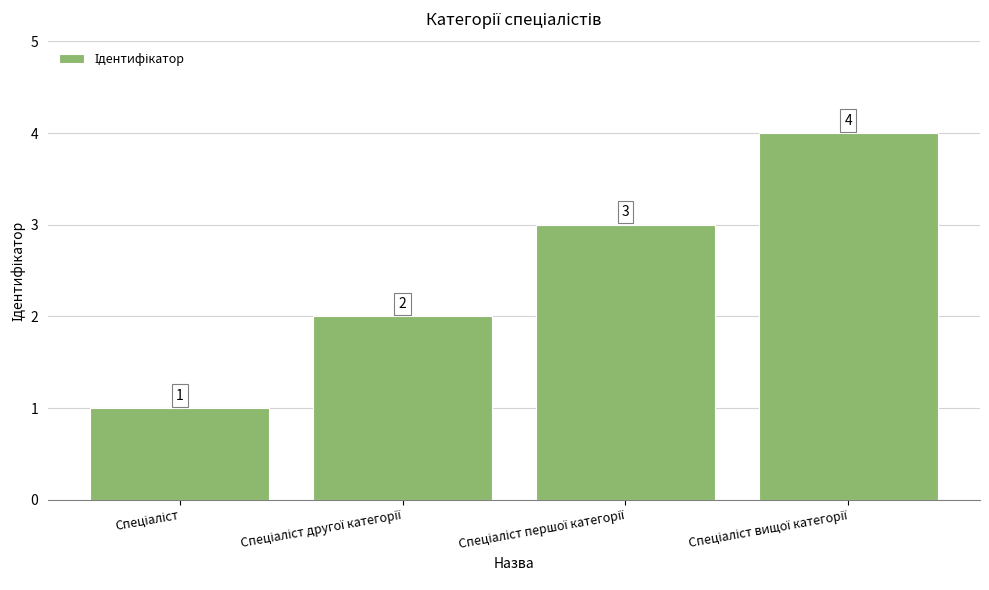

What is the maximum value shown in the chart?

4